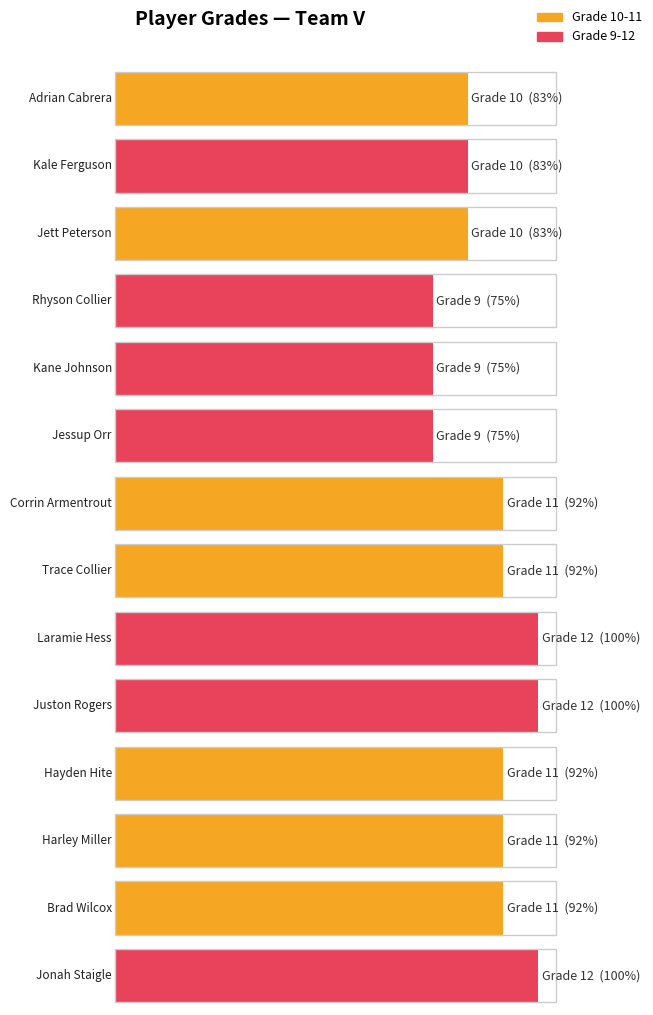

Which label corresponds to the largest value in the chart?

Laramie Hess